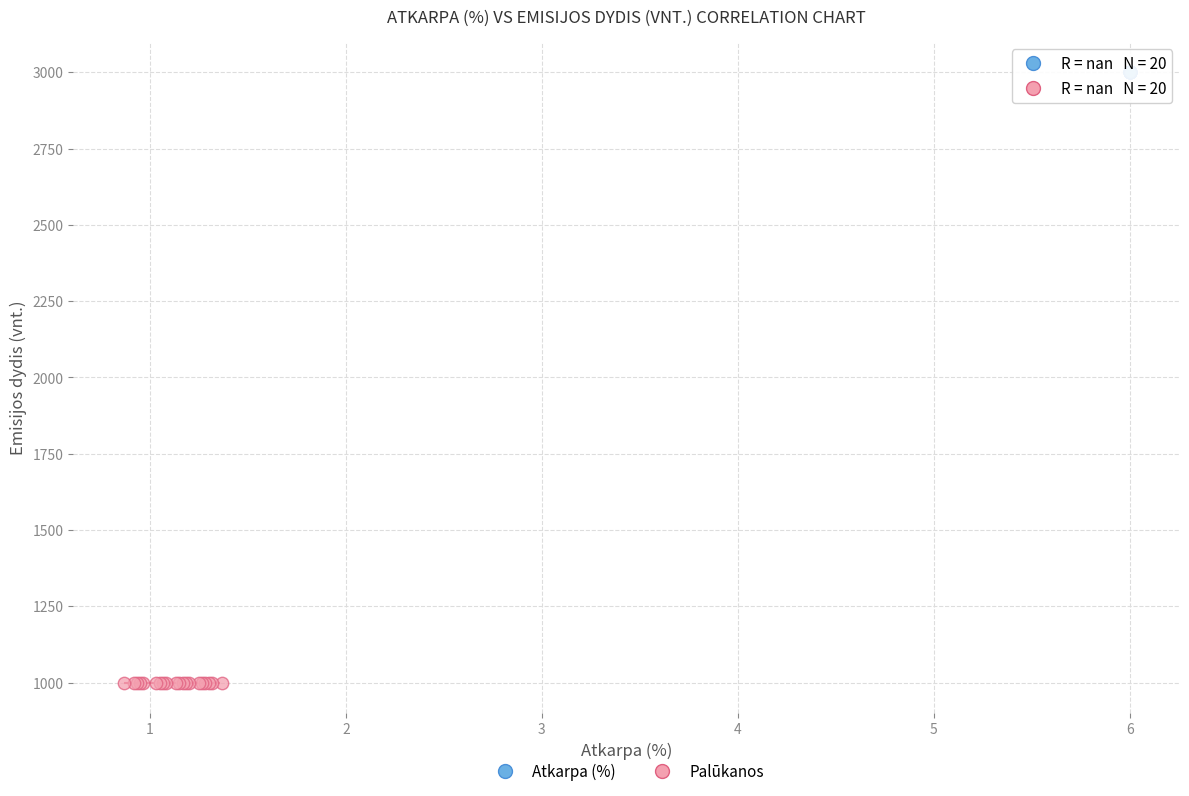

Which series reaches the minimum Y coordinate?

Palūkanos